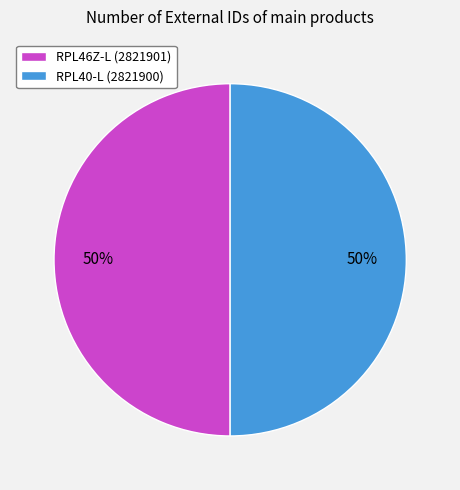

Is it true that RPL40-L (2821900) is 60% of the pie?

False